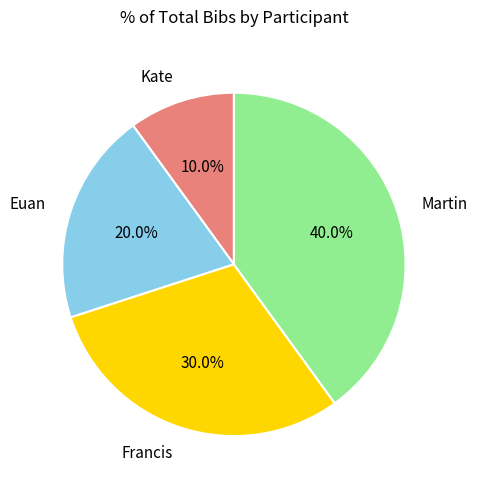

Which slice is the largest?

Martin